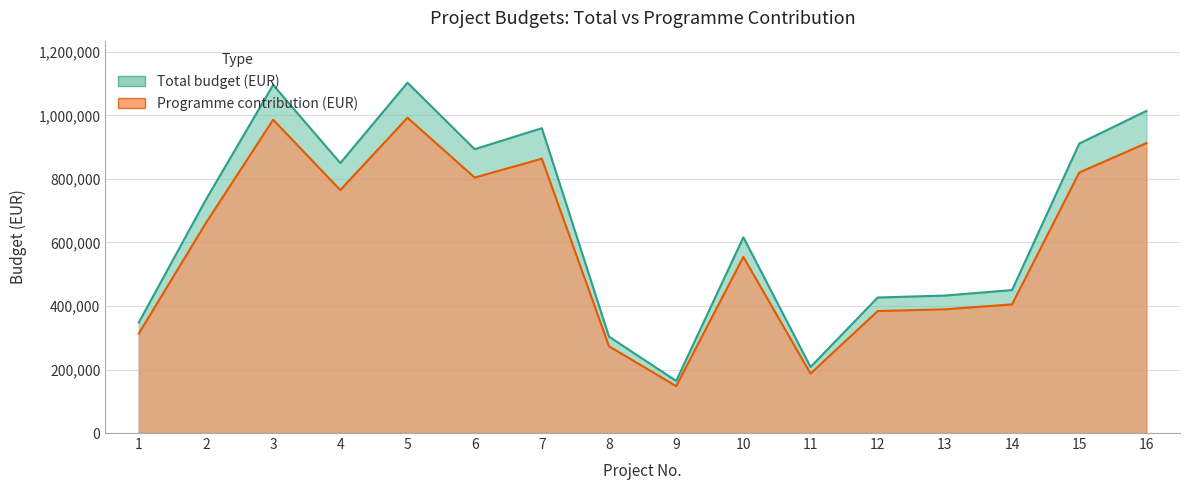

Which series has the largest total across all categories?

Total budget (EUR)